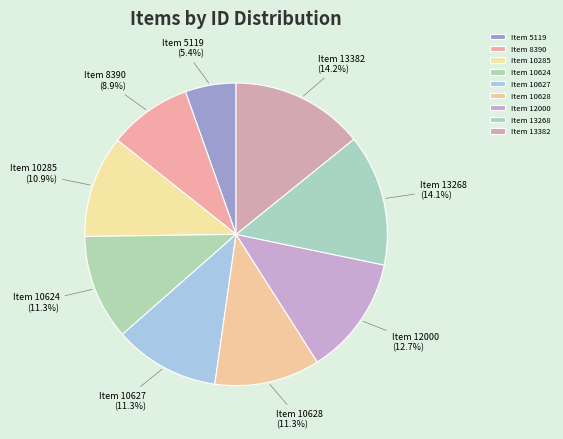

Which slice is the smallest?

Item 5119